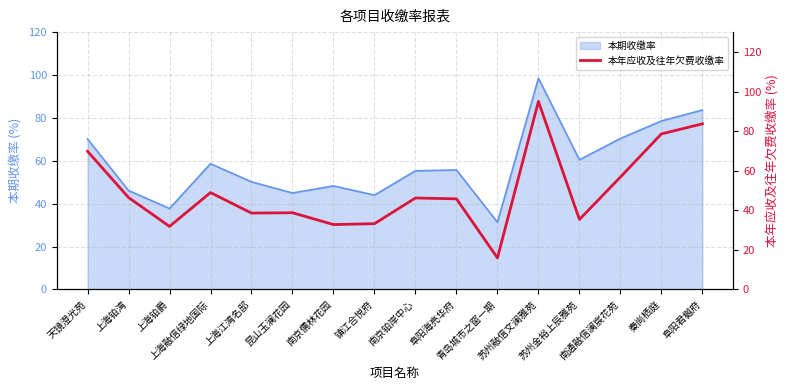

Rank the categories by value from lowest to highest.

青岛城市之窗一期, 上海铂爵, 南京儒林花园, 镇江合悦府, 苏州金裕上辰雅苑, 上海江湾名邸, 昆山玉澜花园, 阜阳海亮华府, 南京铂岸中心, 上海铂湾, 上海融信绿地国际, 南通融信澜宸花苑, 天镜澄光苑, 秦尚栖庭, 阜阳君樾府, 苏州融信文澜雅苑